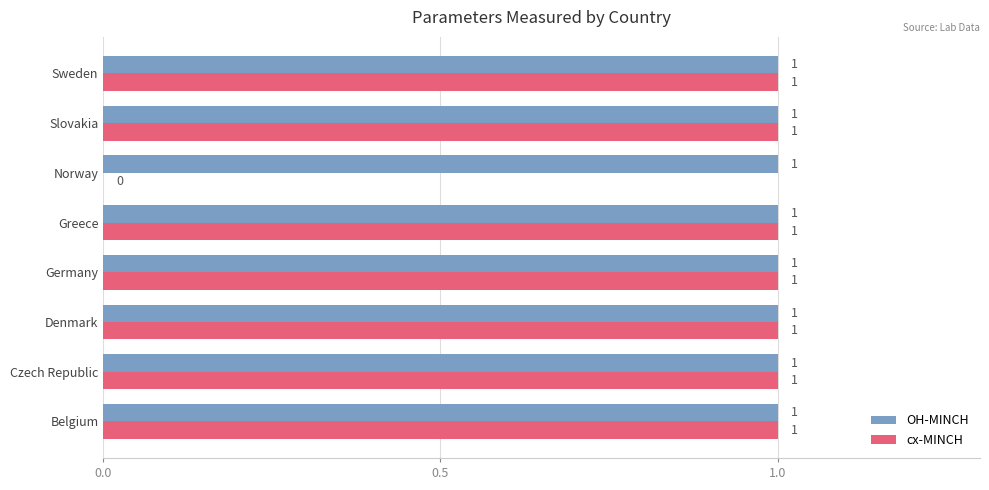

What is the greatest value displayed?

1